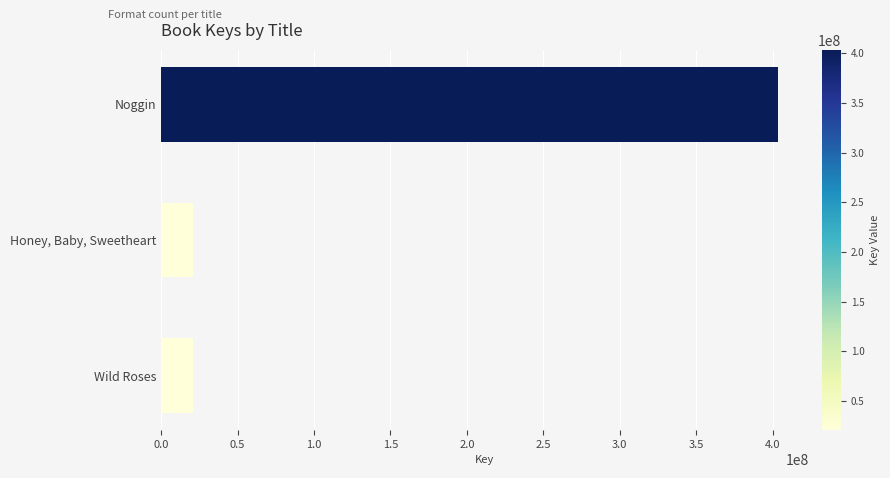

What is the change in value from Noggin to Wild Roses?

-382692728